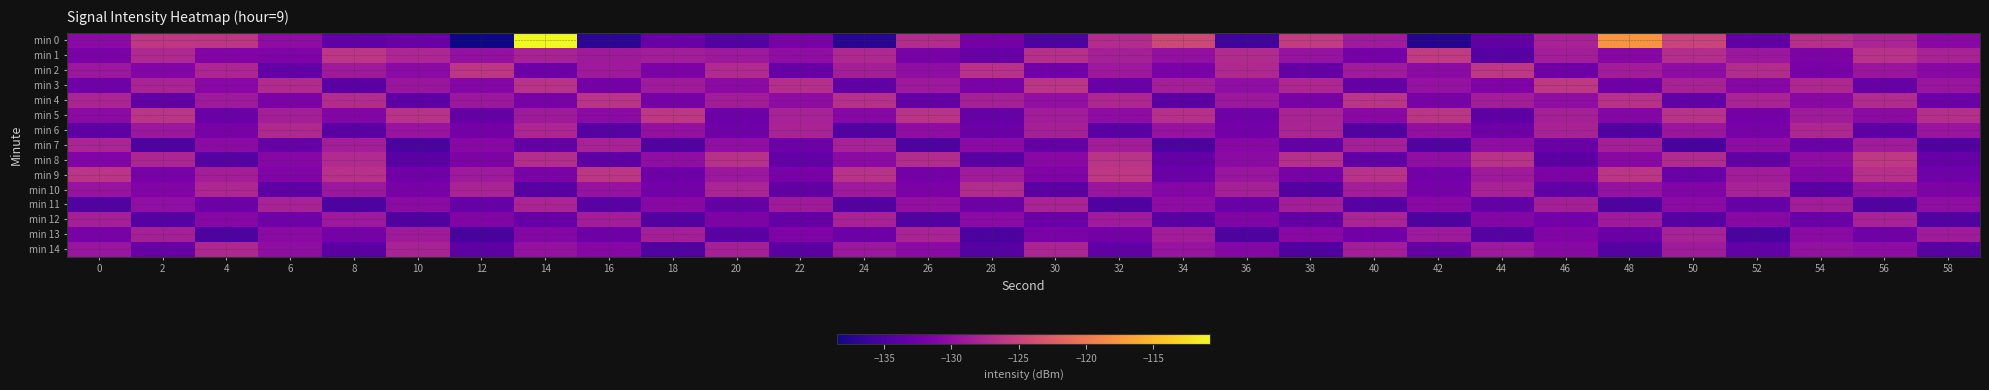

How many categories are shown in the chart?

30